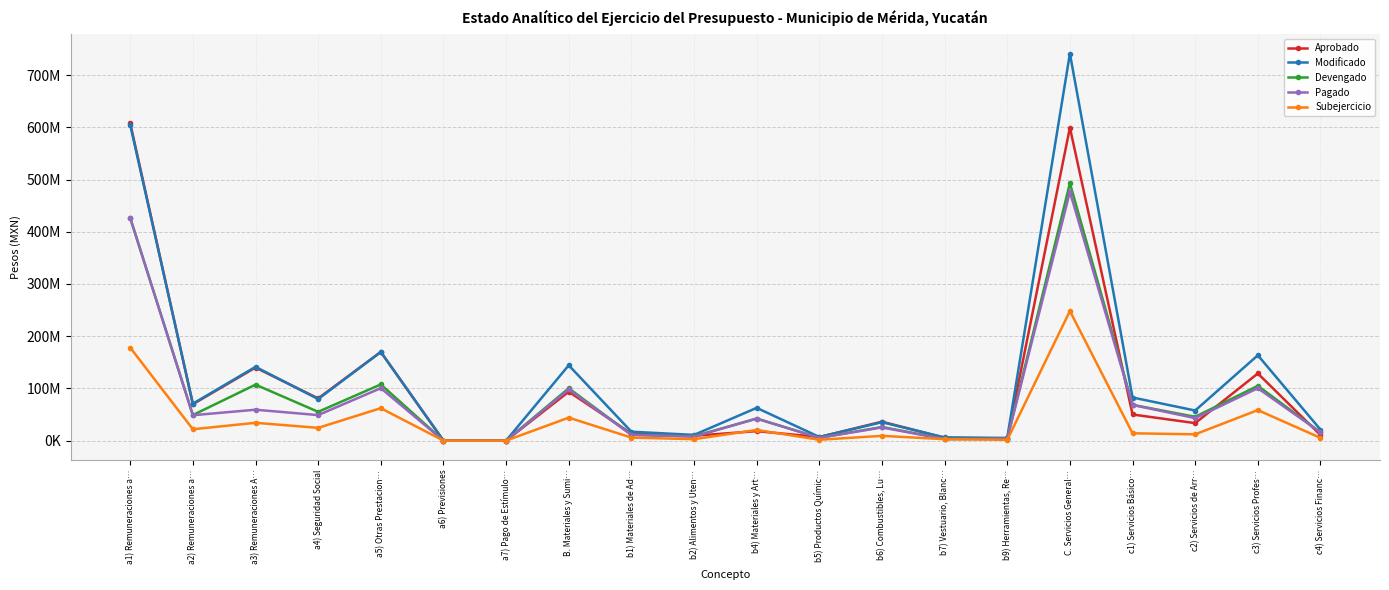

What is the difference between the highest and lowest values at c2) Servicios de Arr…?

45588707